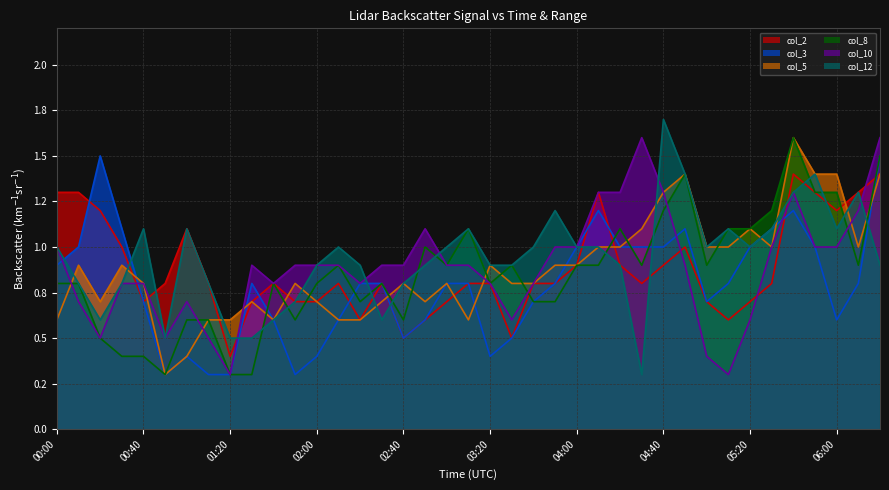

At which category does col_12 reach its first local valley?

00:20